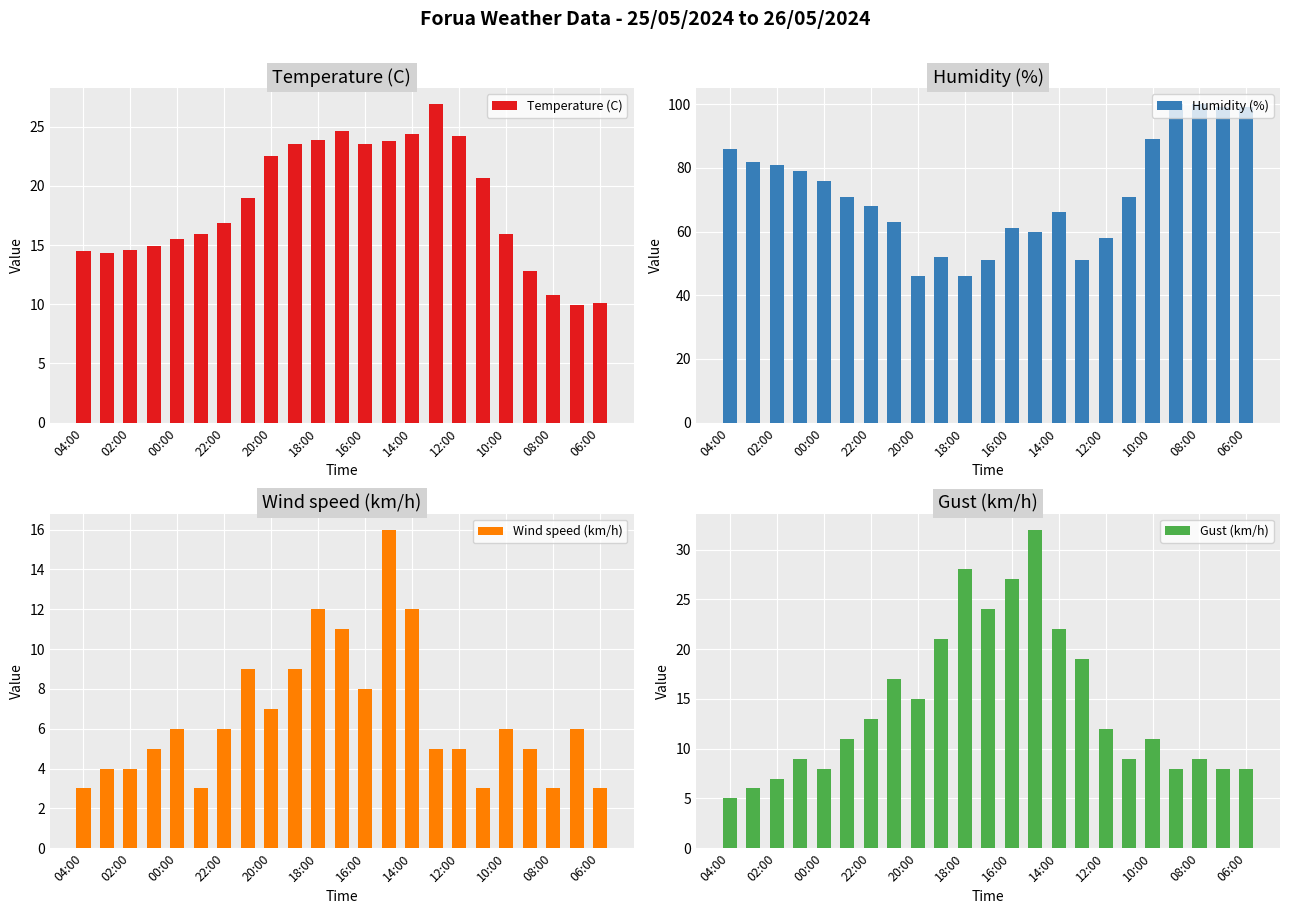

What is the value of the Humidity (%) bar at the 15th from the left?

66.0